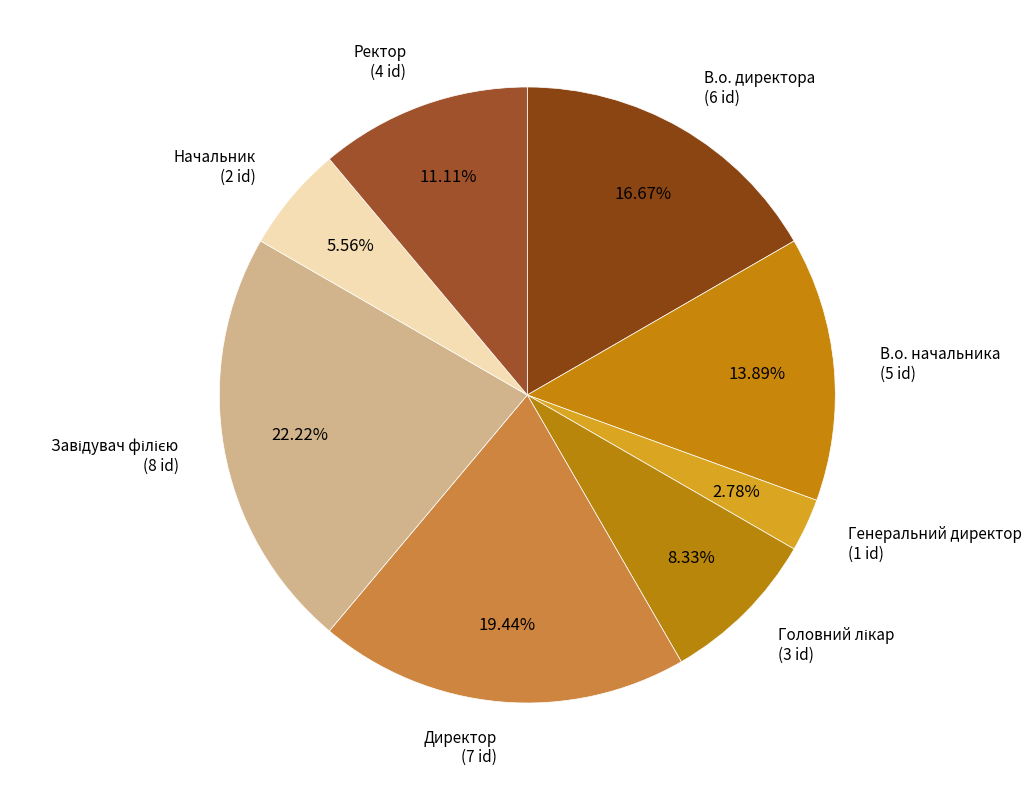

What is the smallest slice in the pie chart?

Генеральний директор